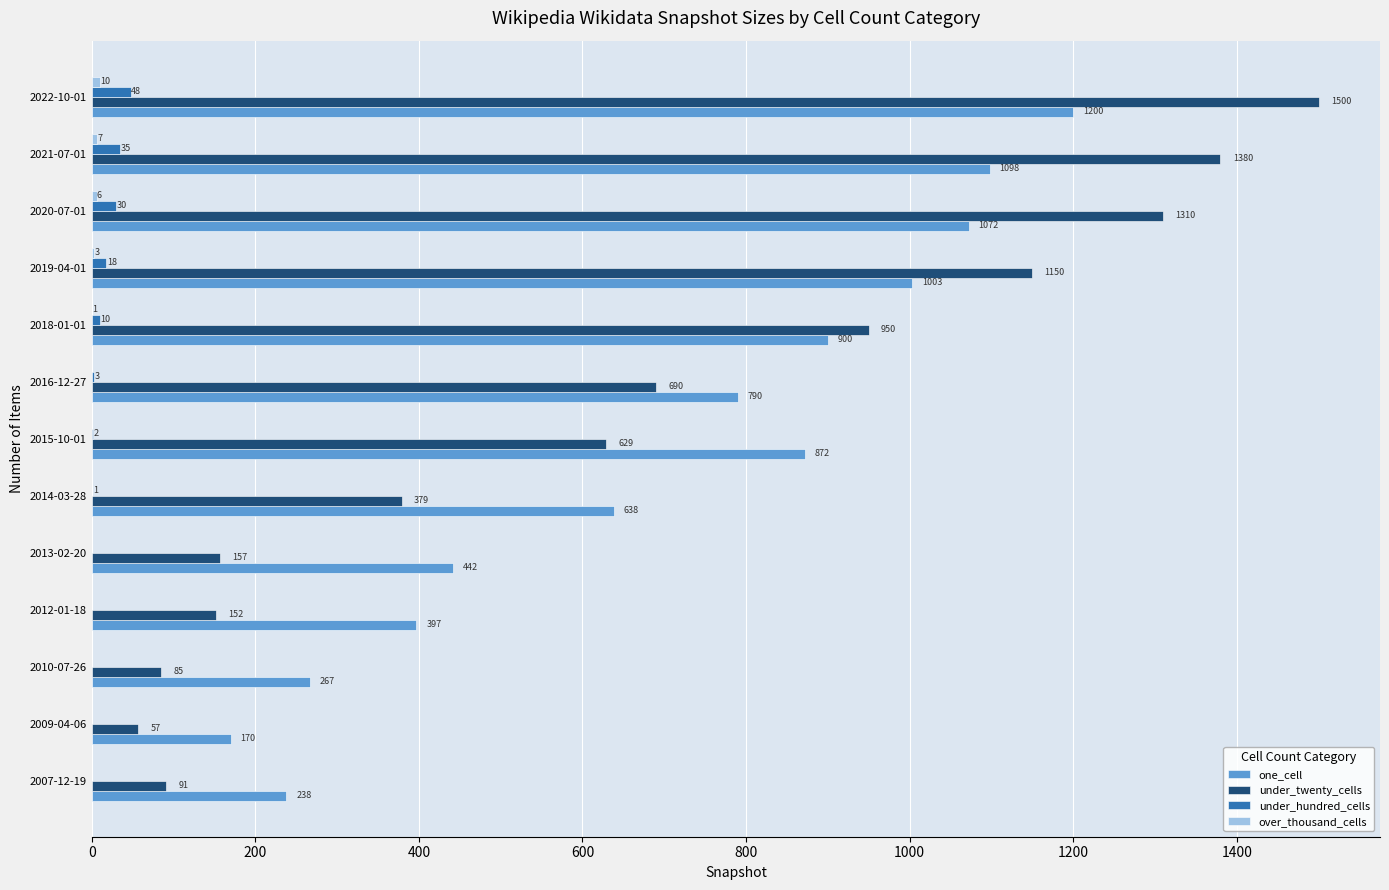

Where is one_cell nearest to the value 685?

2014-03-28